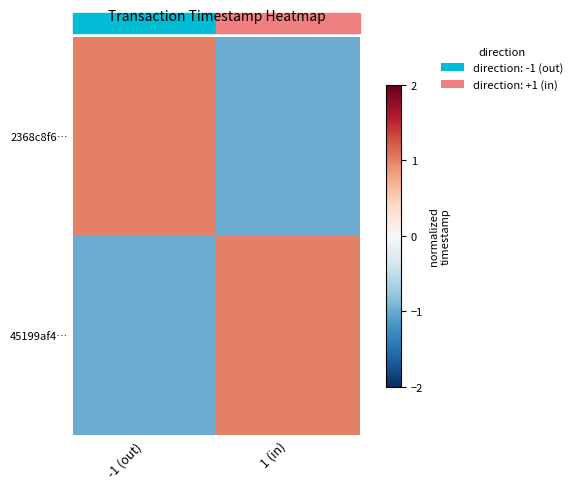

Count the number of data series in this chart.

2